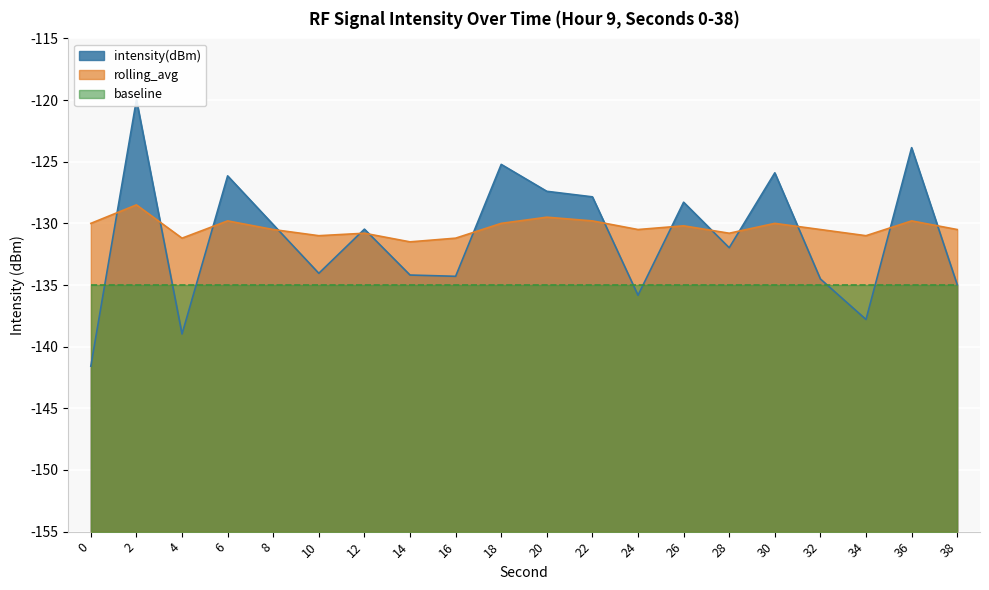

Where is intensity(dBm) nearest to the value -130?

8